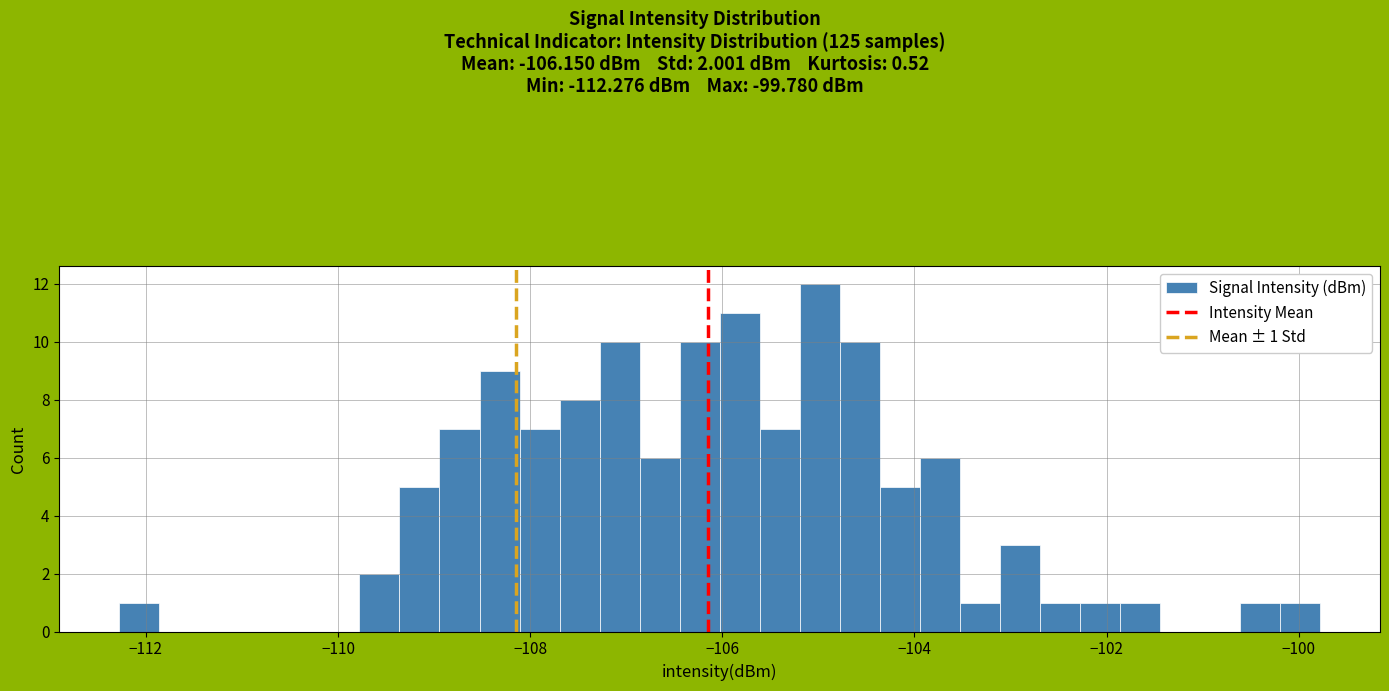

Around what value on the x-axis is the tallest bar? Give the approximate position of its centre, as read against the axis.

-105.0